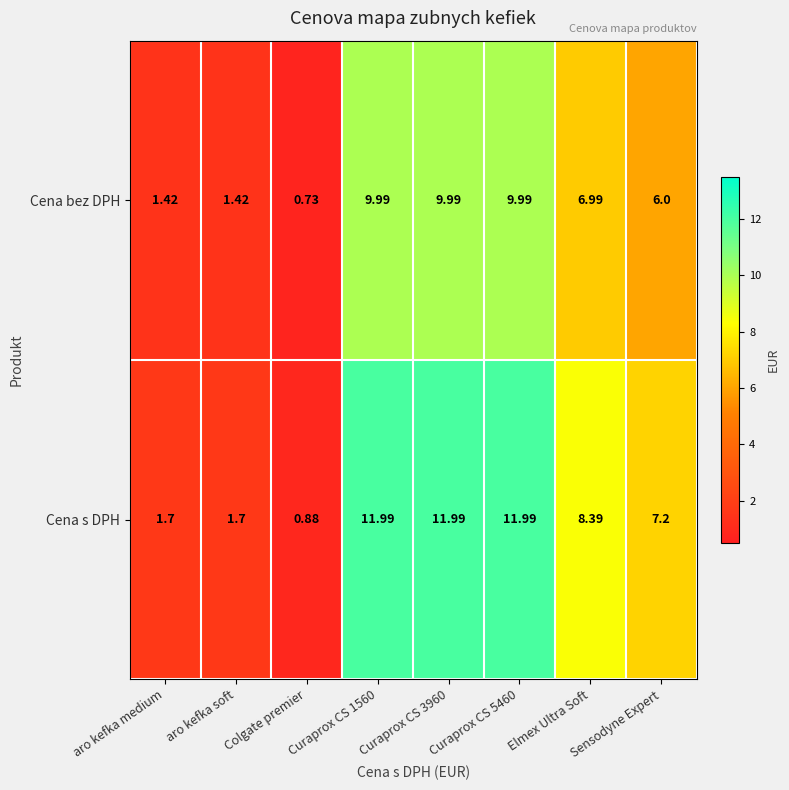

What is the spread (max minus min) of values at aro kefka soft?

0.3